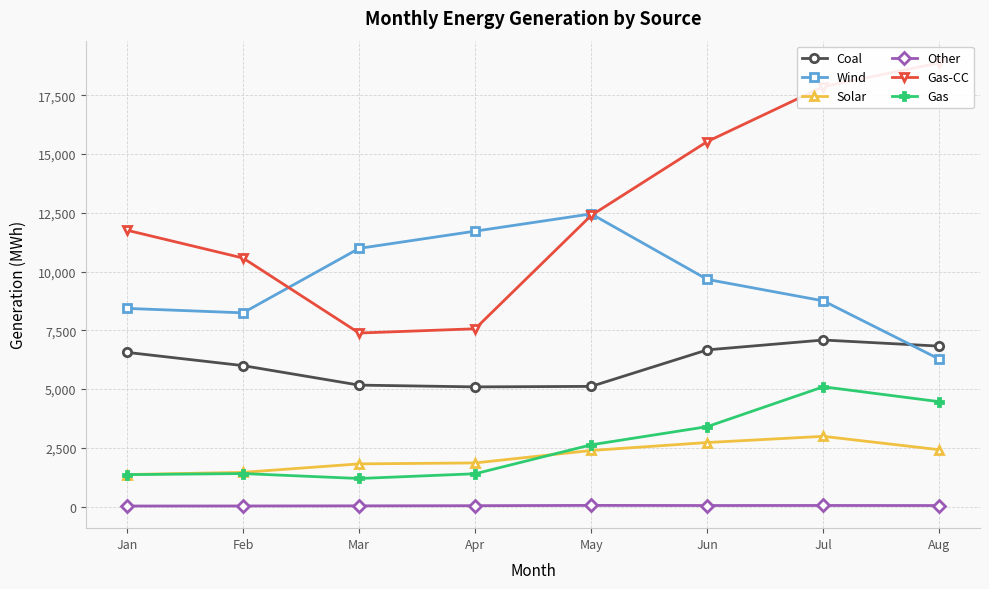

What is the difference between the highest and lowest values at May?

12399